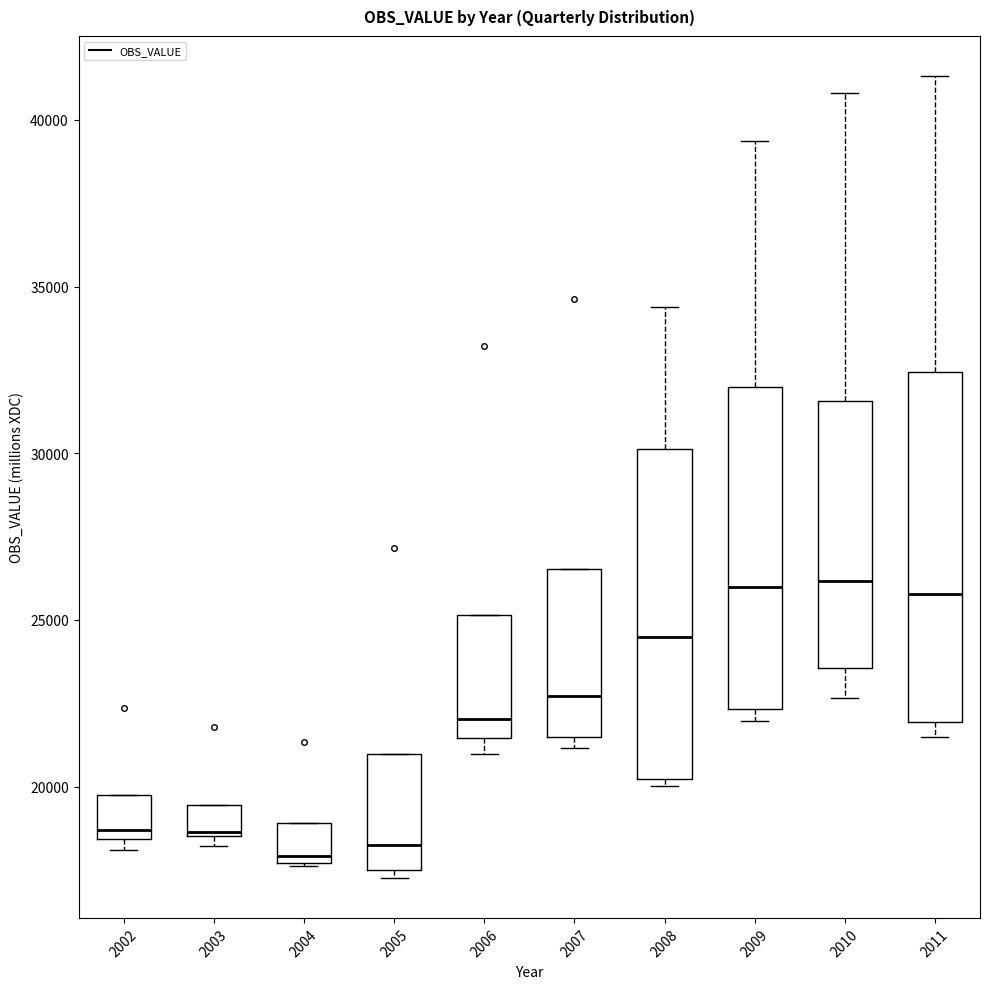

Comparing the boxes themselves (not the whiskers), which one is the tallest?

2011